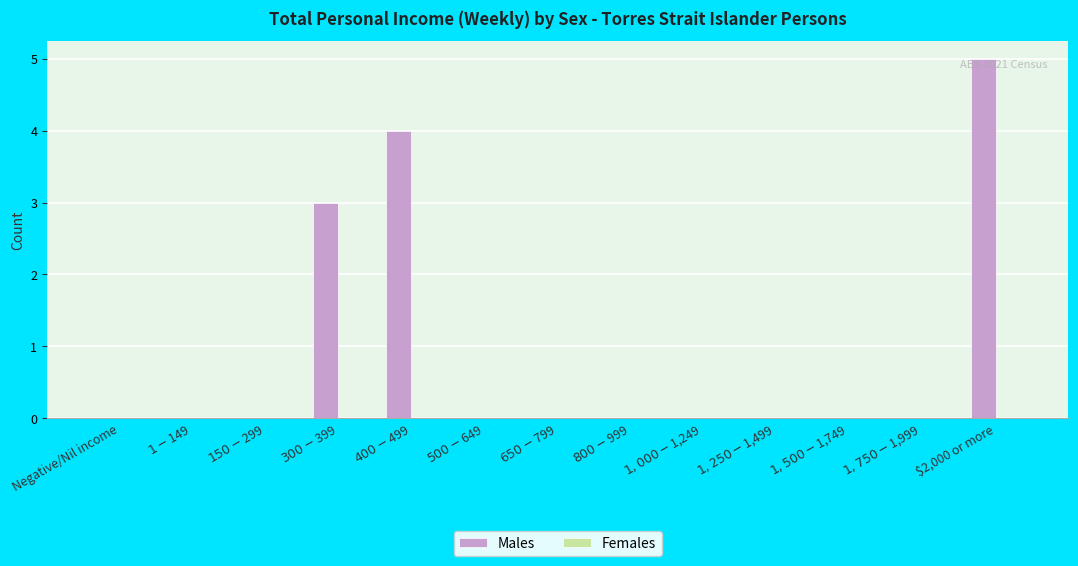

Which category has the highest value across all series?

$2,000 or more